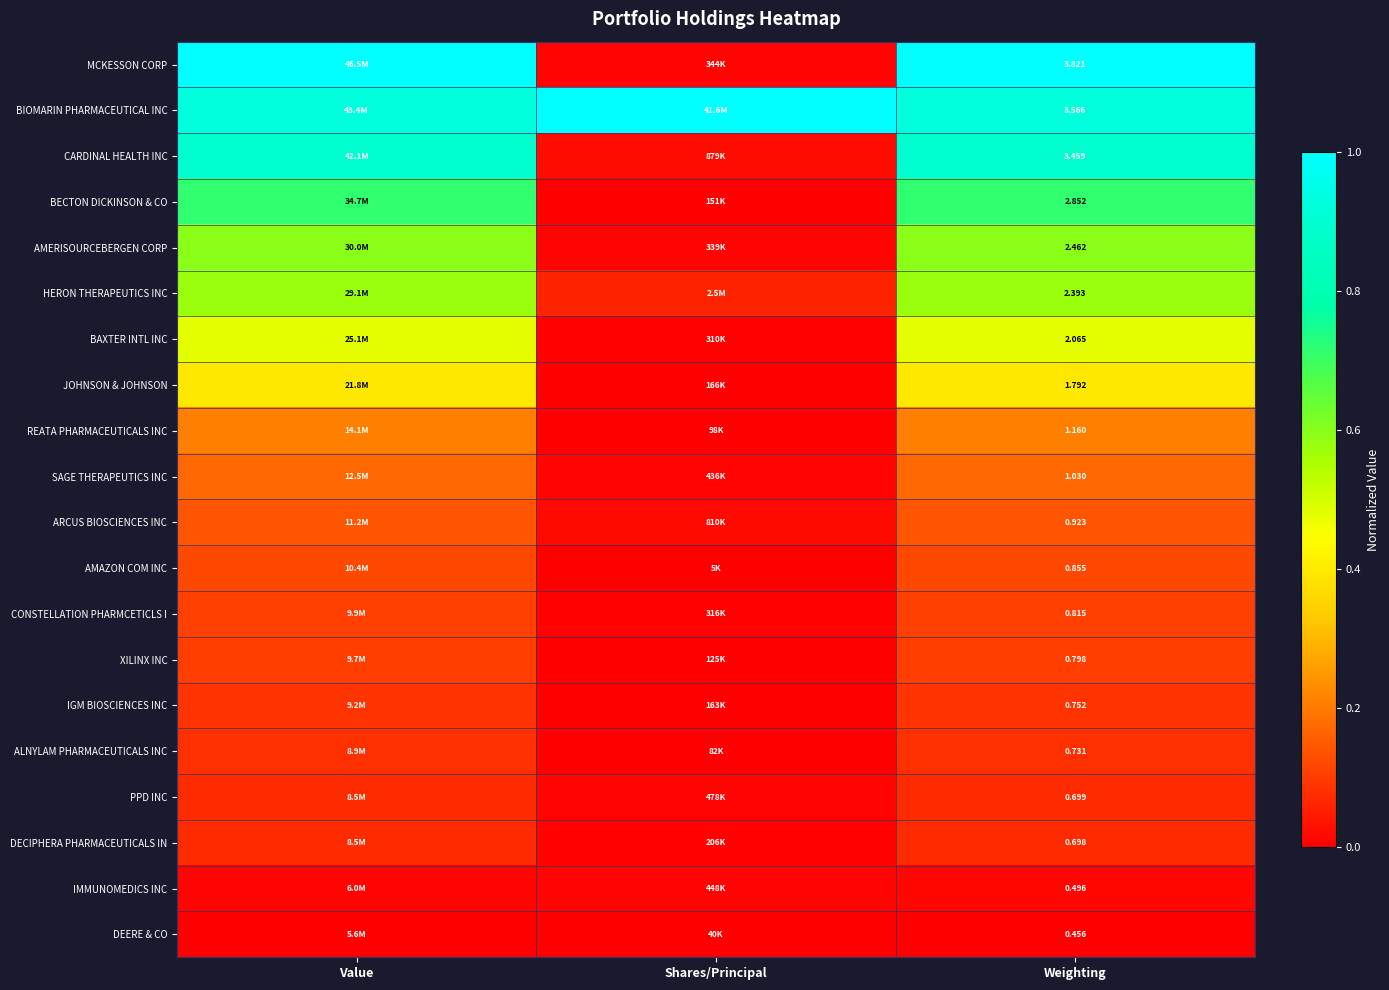

Which series changed the most between Value and Shares/Principal?

MCKESSON CORP